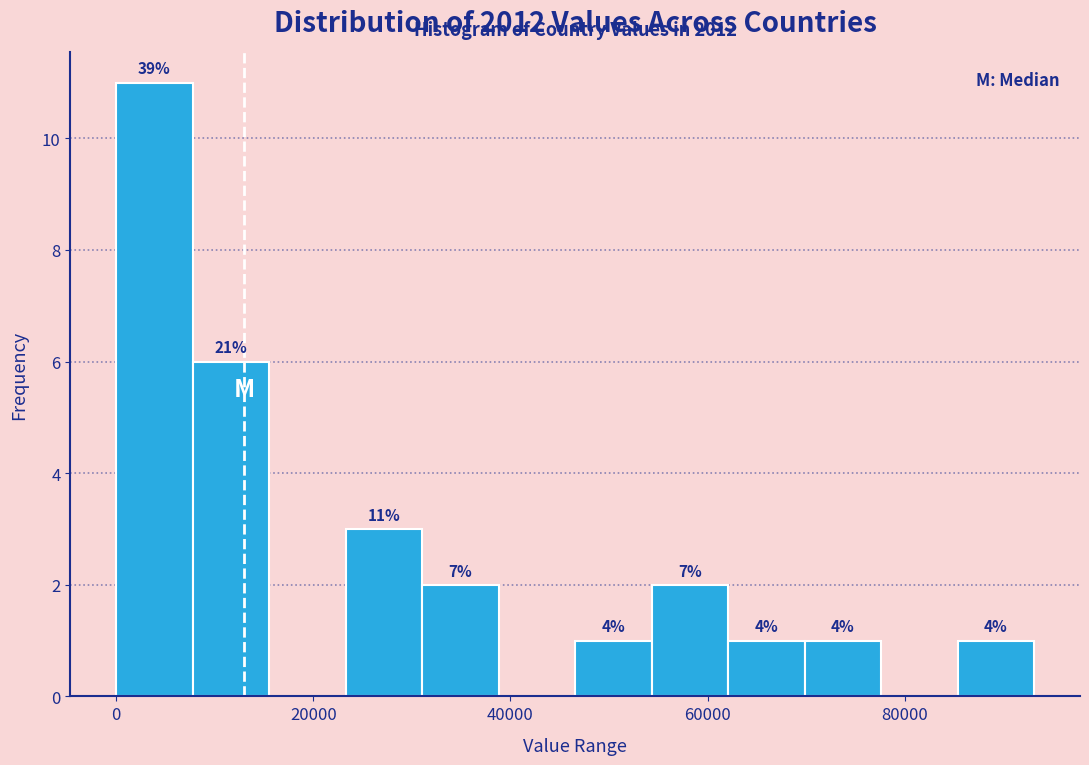

Read against the x-axis, roughly where is the centre of the tallest bar?

4000